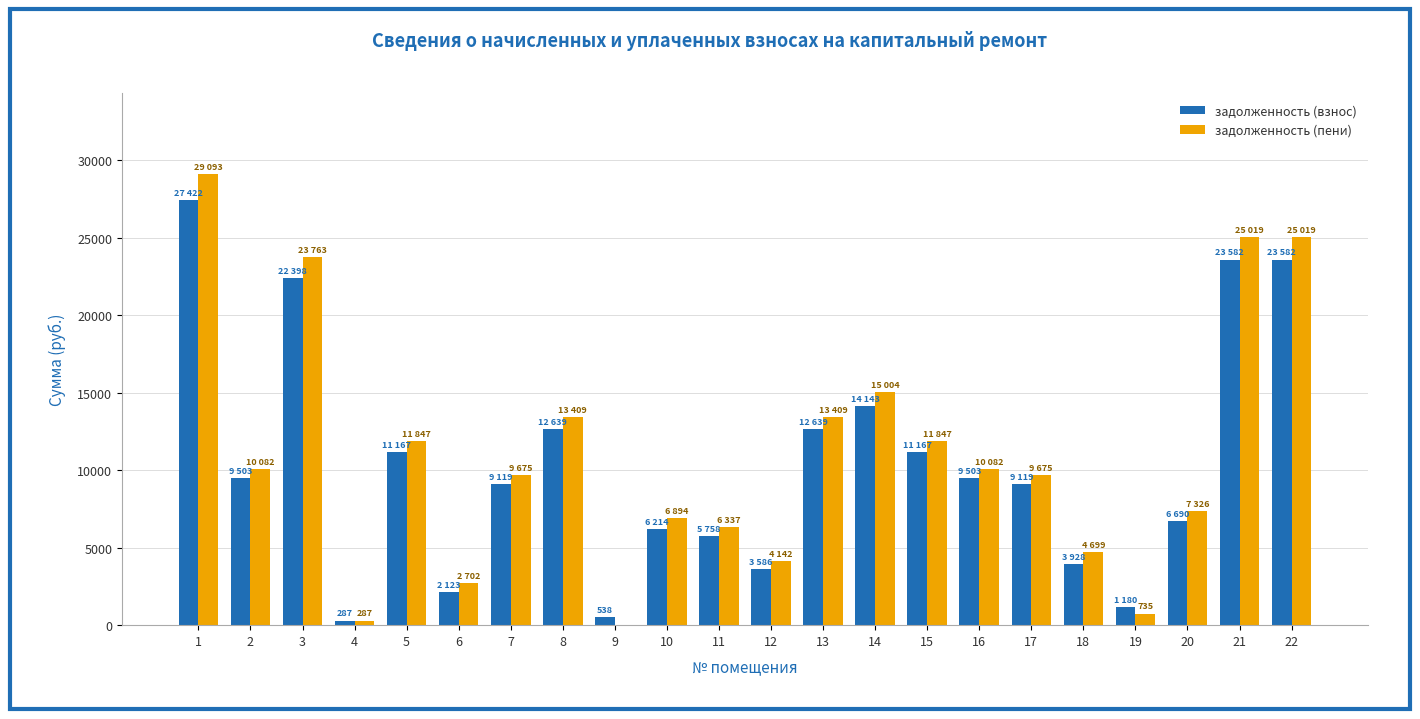

What is the greatest value displayed?

29093.5